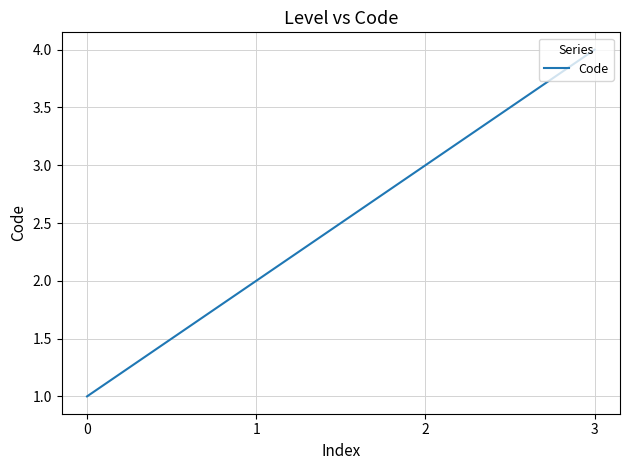

Reading right to left, what are all the values shown in this chart?

3=4	2=3	1=2	0=1